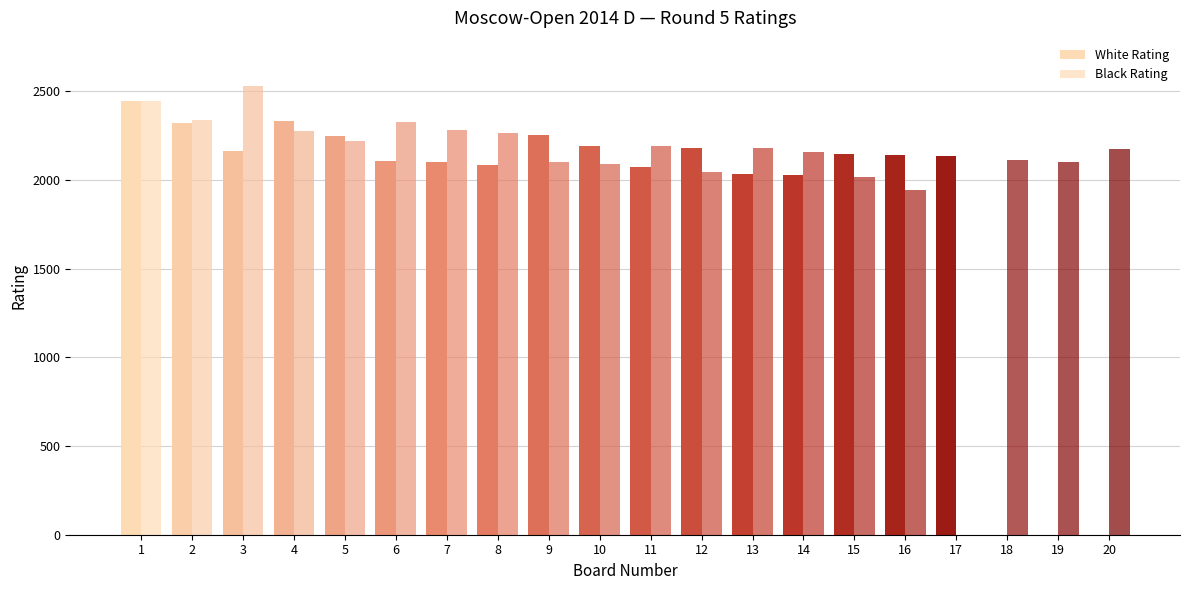

How many positive values does the Black Rating series have?

19